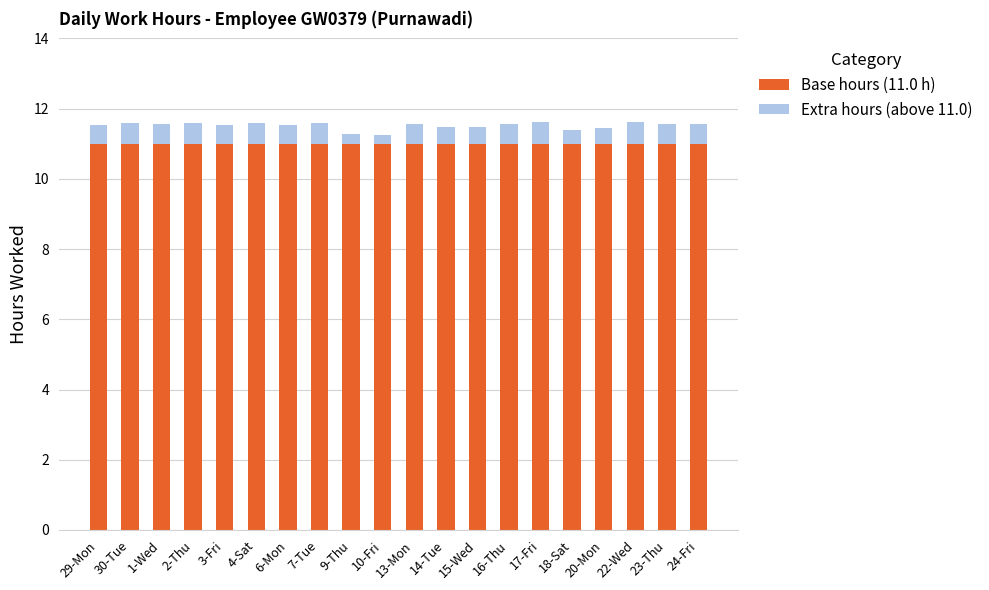

What is the highest value of the Base hours (11.0 h) series?

11.0